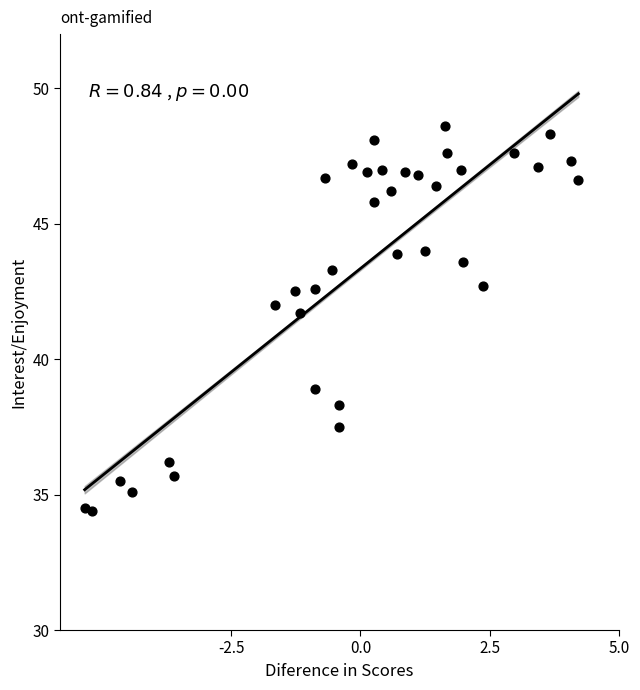

What is the range of Y values (max minus min)?

14.2